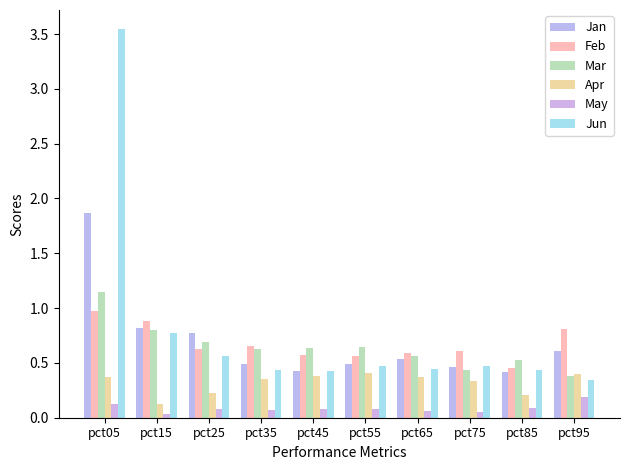

What is the sum of all Mar values?

6.4